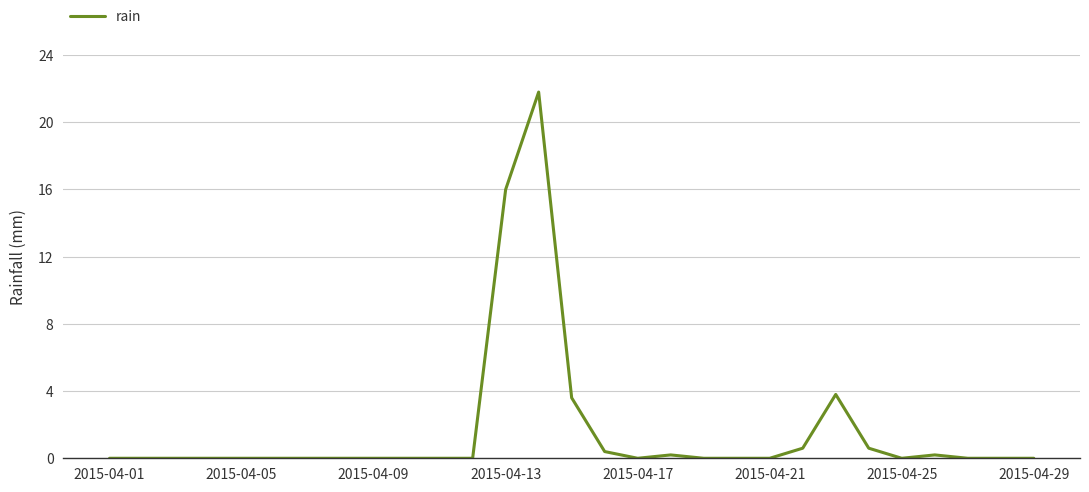

What is the maximum value shown in the chart?

21.8